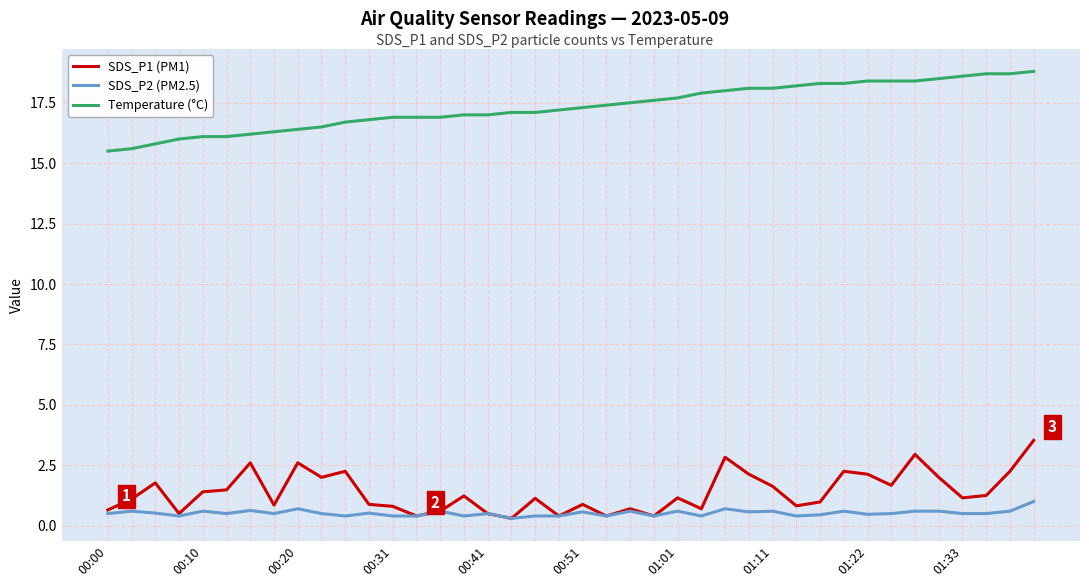

True or false: Temperature (°C) and SDS_P1 (PM1) cross at least once.

False